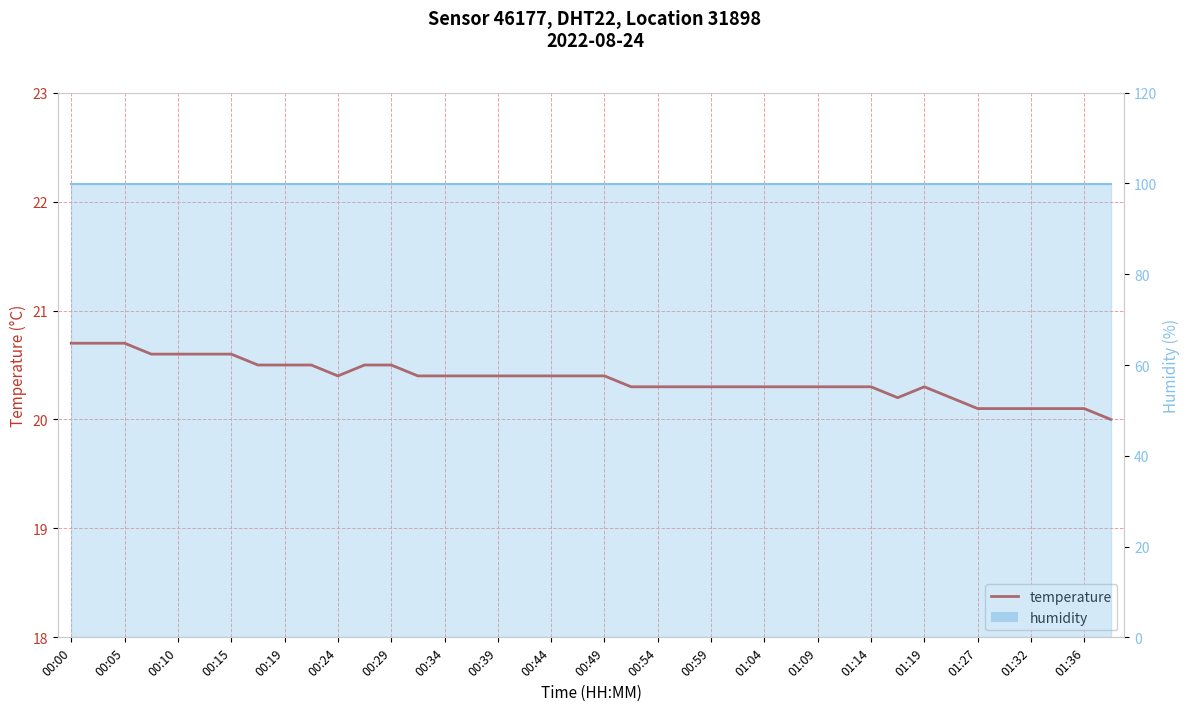

List the series in order of their overall mean, lowest first.

temperature, humidity